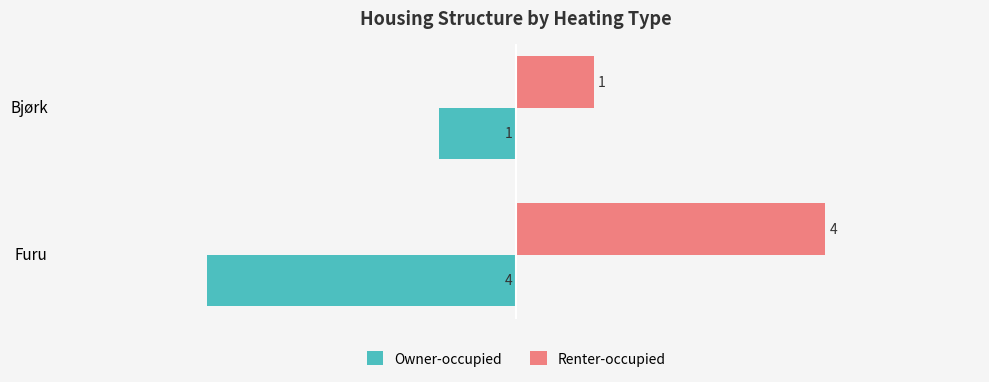

Which category has the lowest value across all series?

Furu